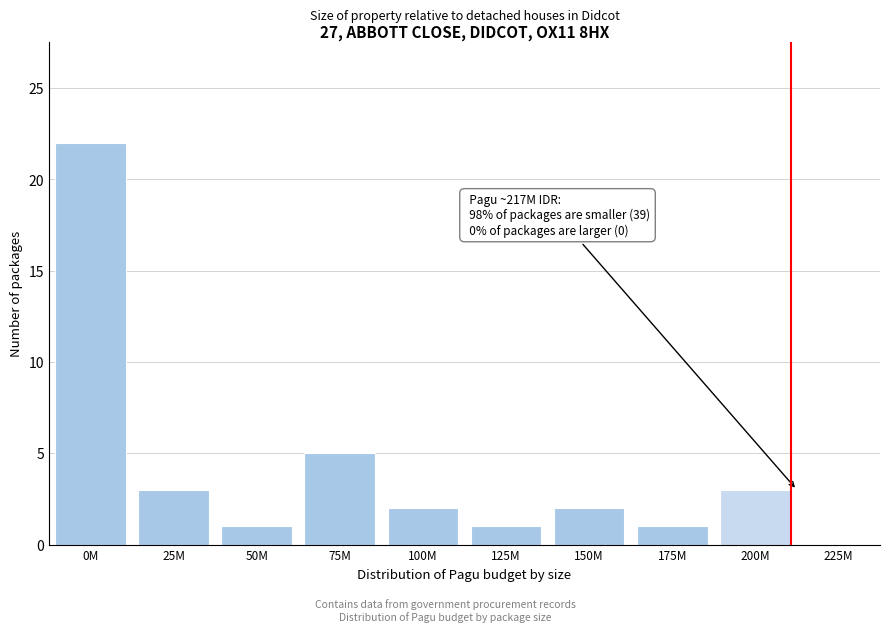

Reading left to right, list all the values displayed in this chart.

0M=22	25M=3	50M=1	75M=5	100M=2	125M=1	150M=2	175M=1	200M=3	225M=0